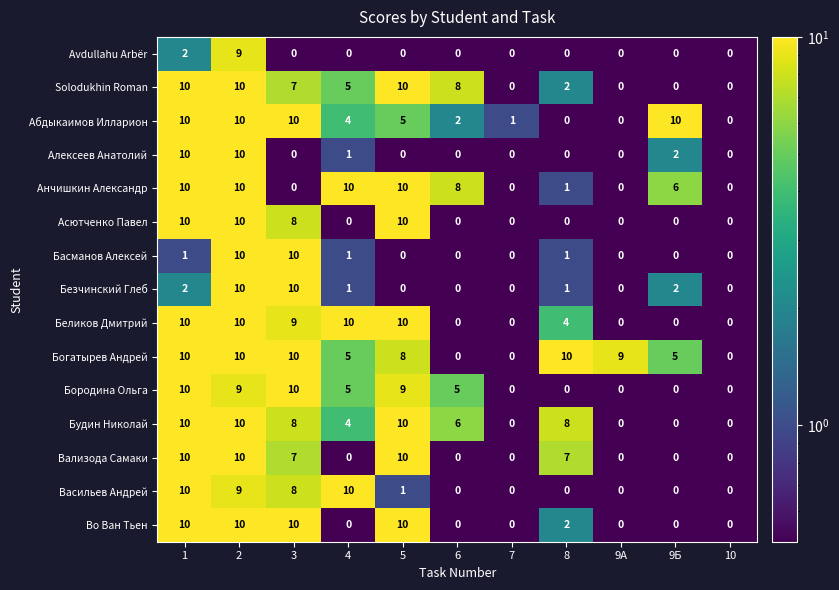

What is the difference between the highest and lowest values at 9А?

9